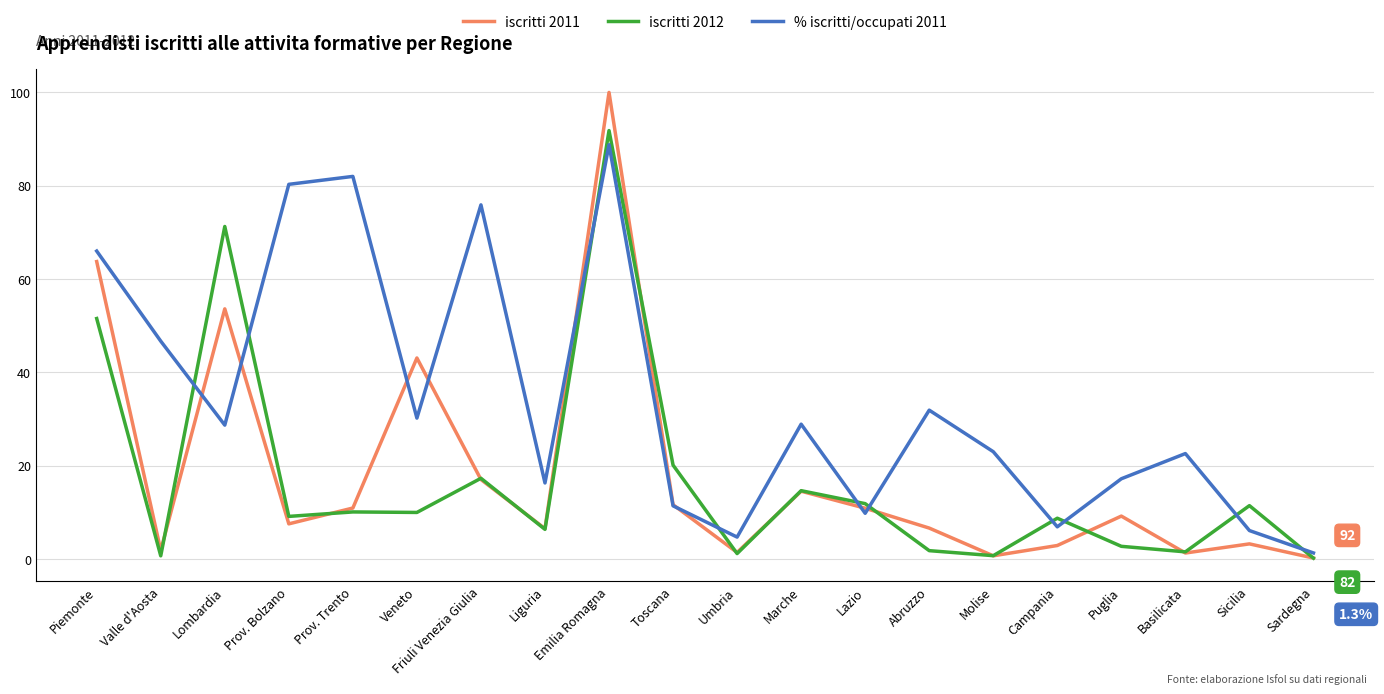

What is the total value across all series at Friuli Venezia Giulia?

110.2